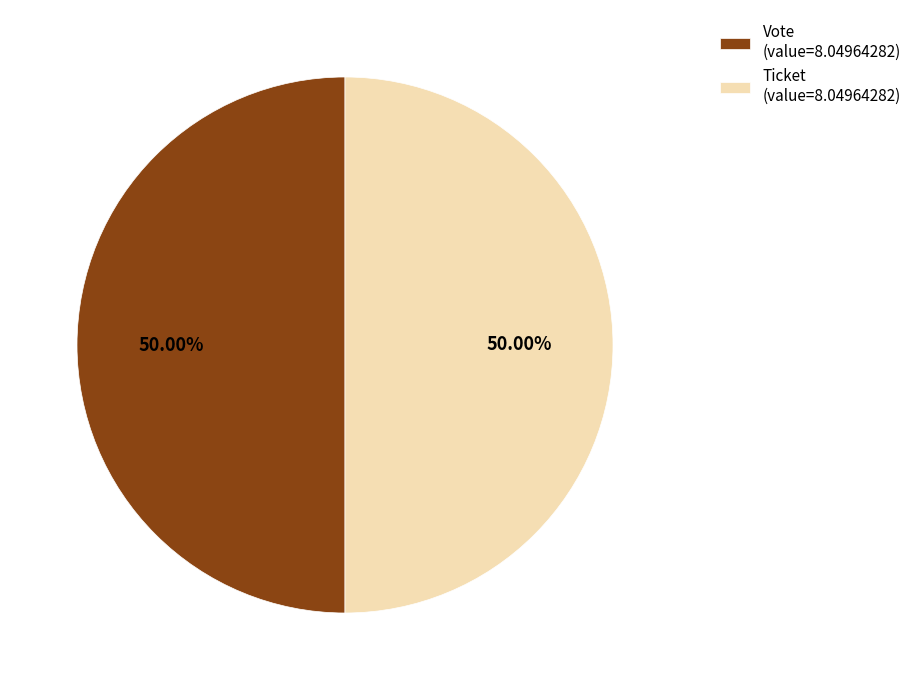

Approximately how many times larger is the value at Vote (value=8.04964282) compared to Ticket (value=8.04964282)?

1.0